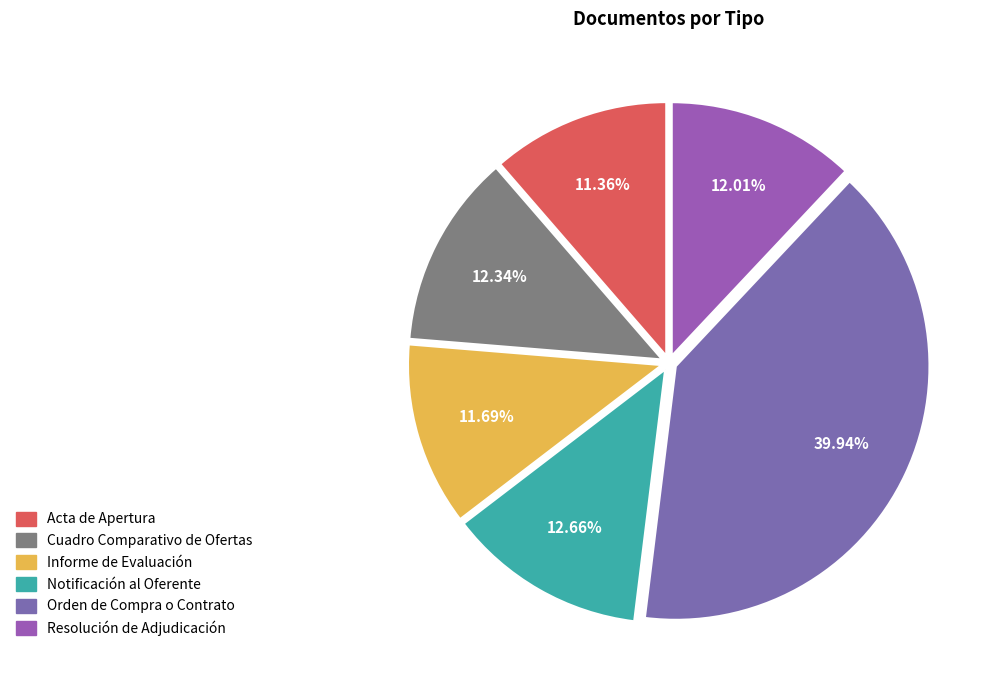

To the nearest percent, what portion does Acta de Apertura represent?

11%